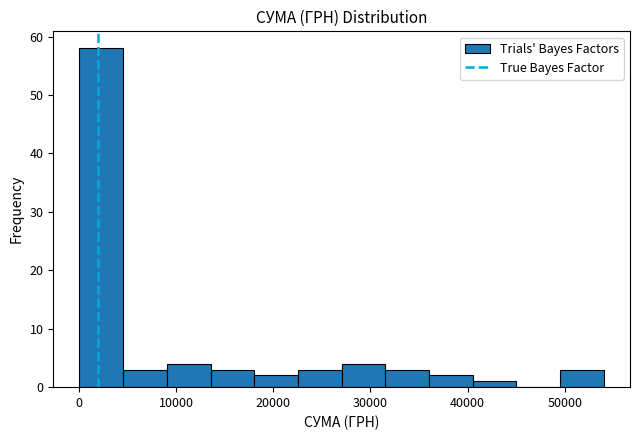

Which range on the x-axis has the tallest bar?

0 to 5000